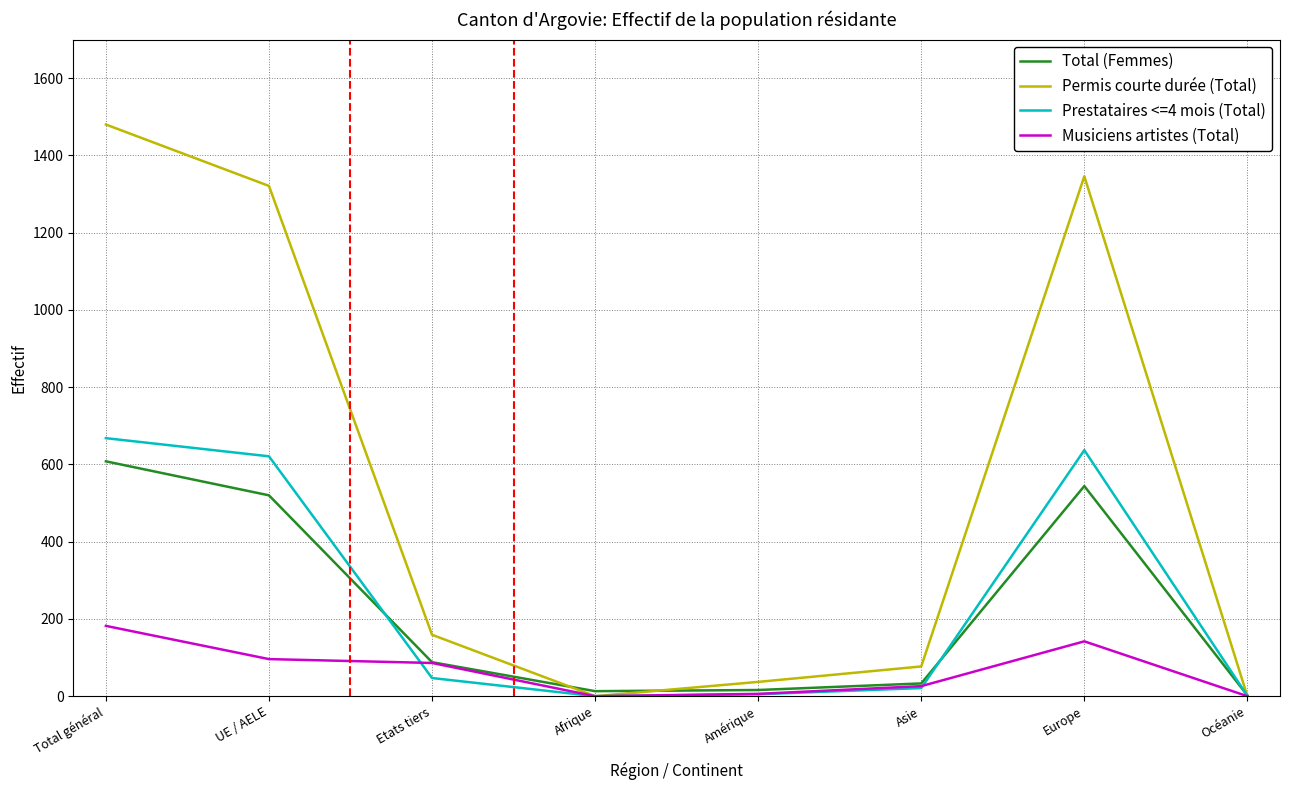

In Musiciens artistes (Total), how many points are higher than both neighbors (excluding endpoints)?

1